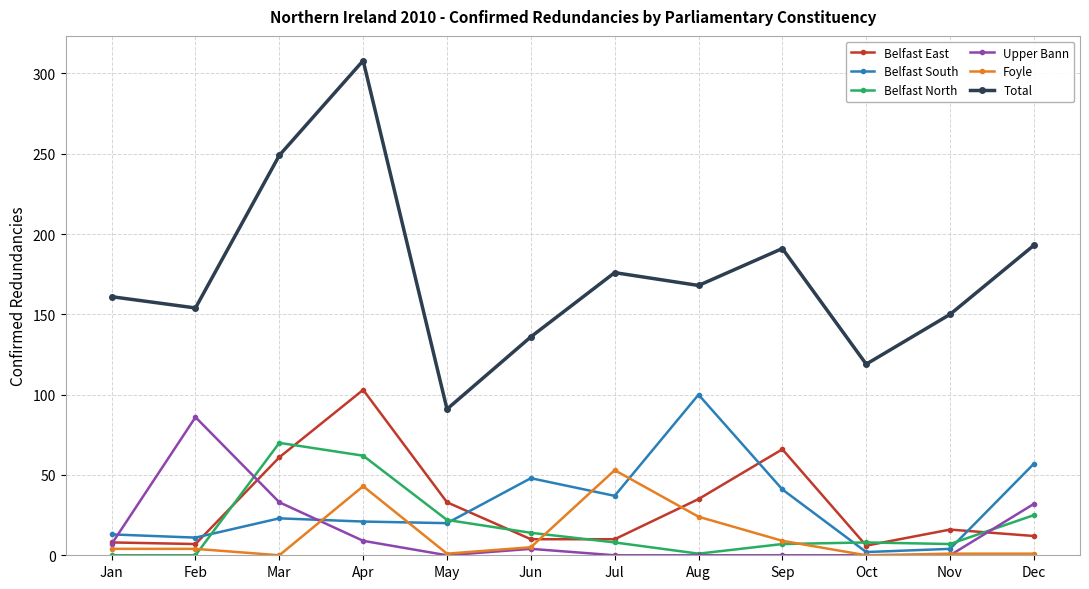

True or false: Upper Bann has a value of 0 at Nov.

True